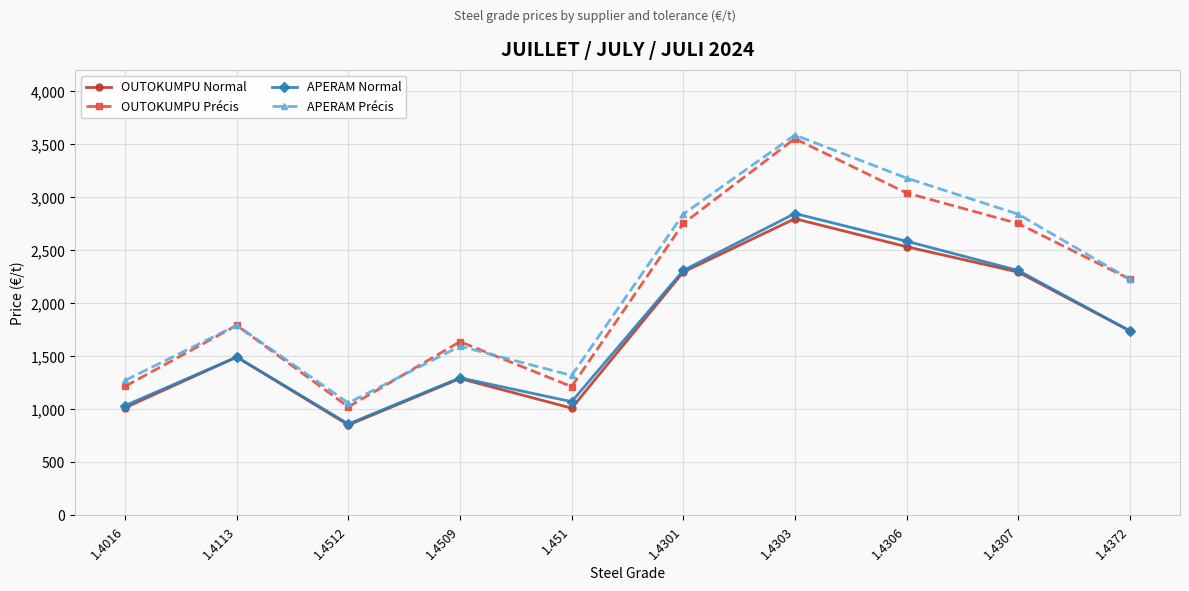

Is it true that APERAM Normal equals 862 at 1.4512?

True